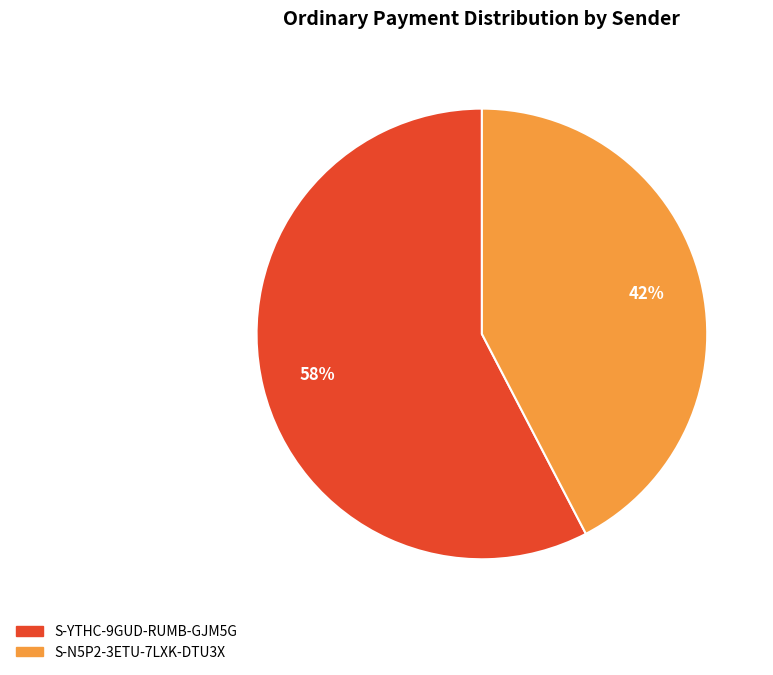

Is there a majority slice in this chart?

Yes